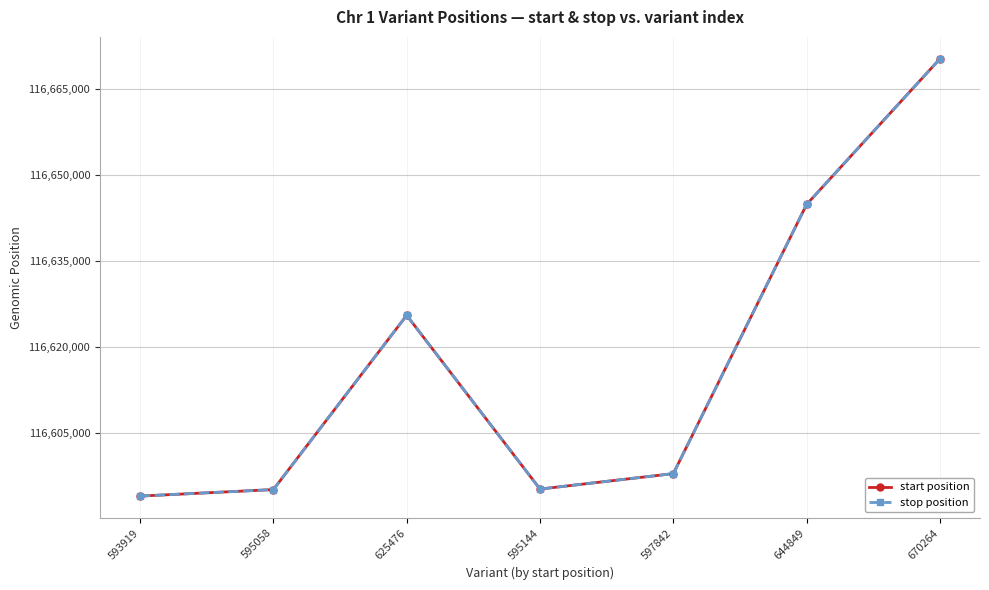

At which label is stop position closest to 116632092?

625476